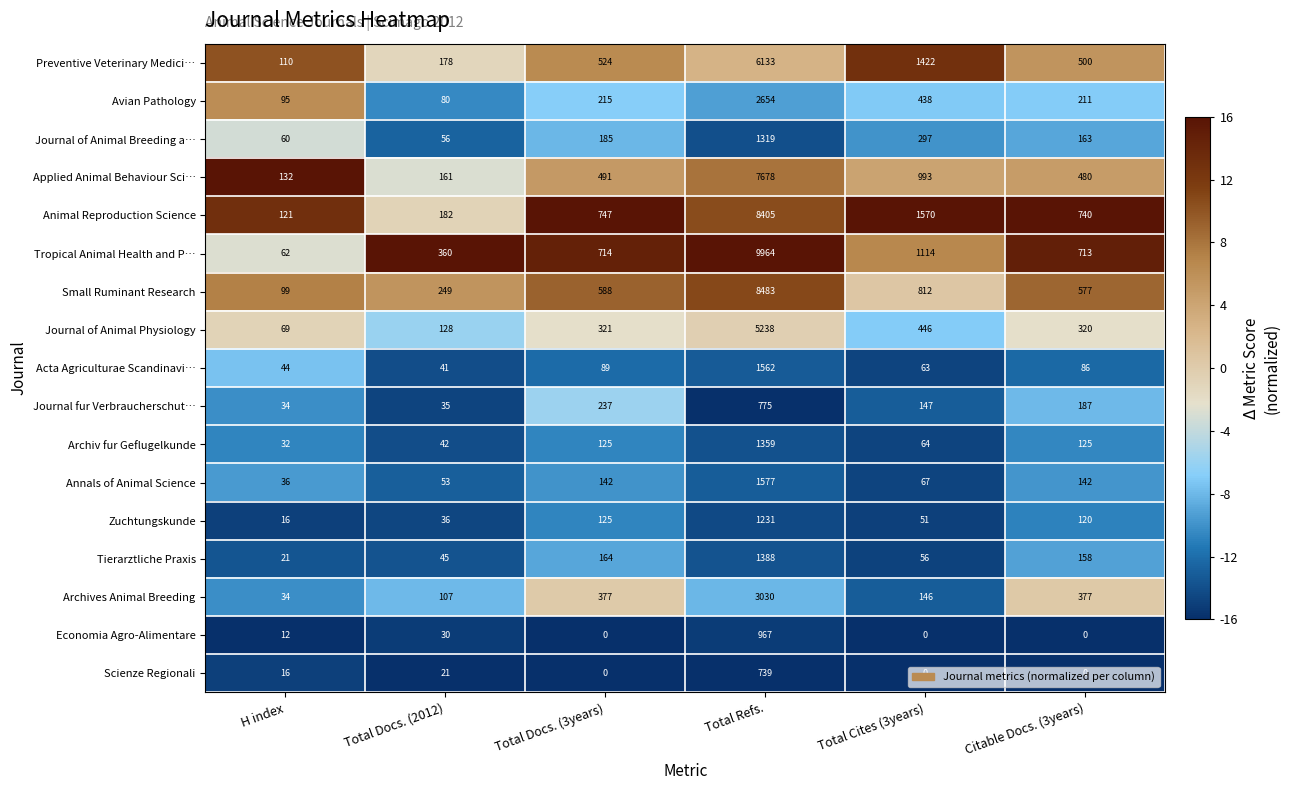

What is the sum of the Zuchtungskunde values at Citable Docs. (3years) and Total Refs.?

1351